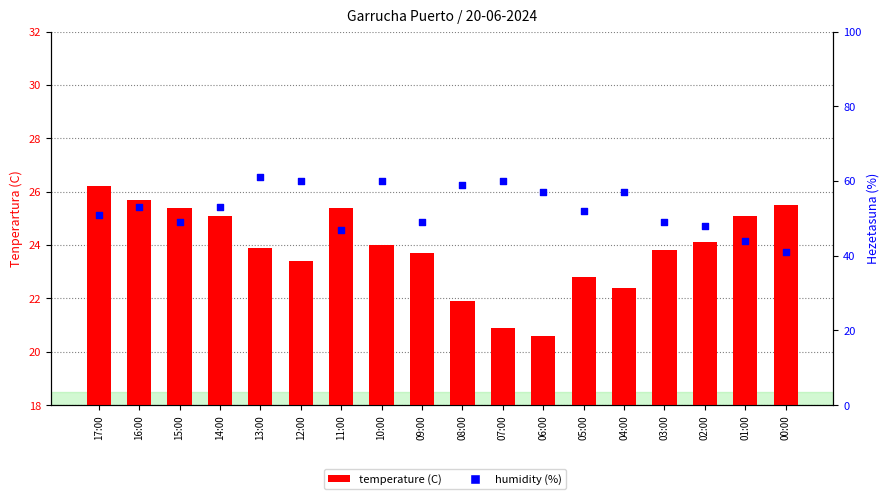

Which series reaches the minimum Y coordinate?

temperature (C)